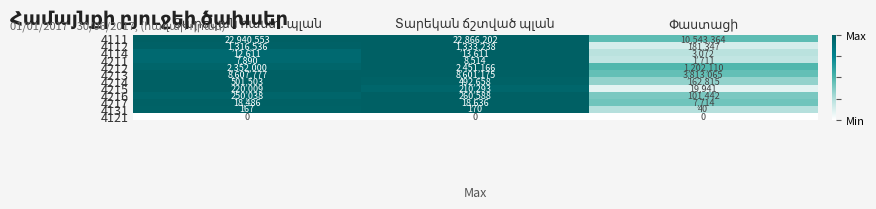

Count the number of data series in this chart.

12